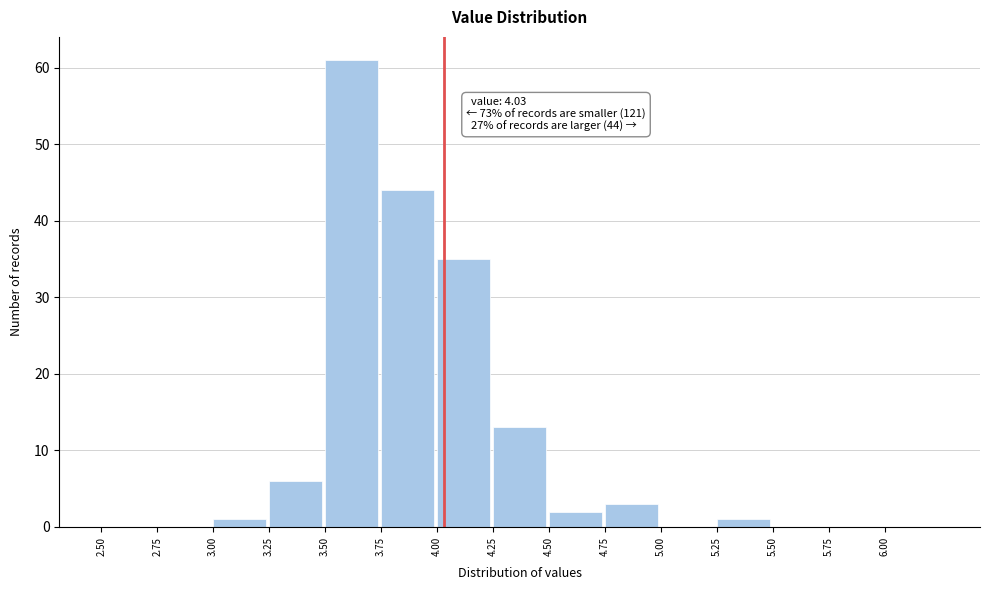

Which range on the x-axis has the tallest bar?

3.50 to 3.75